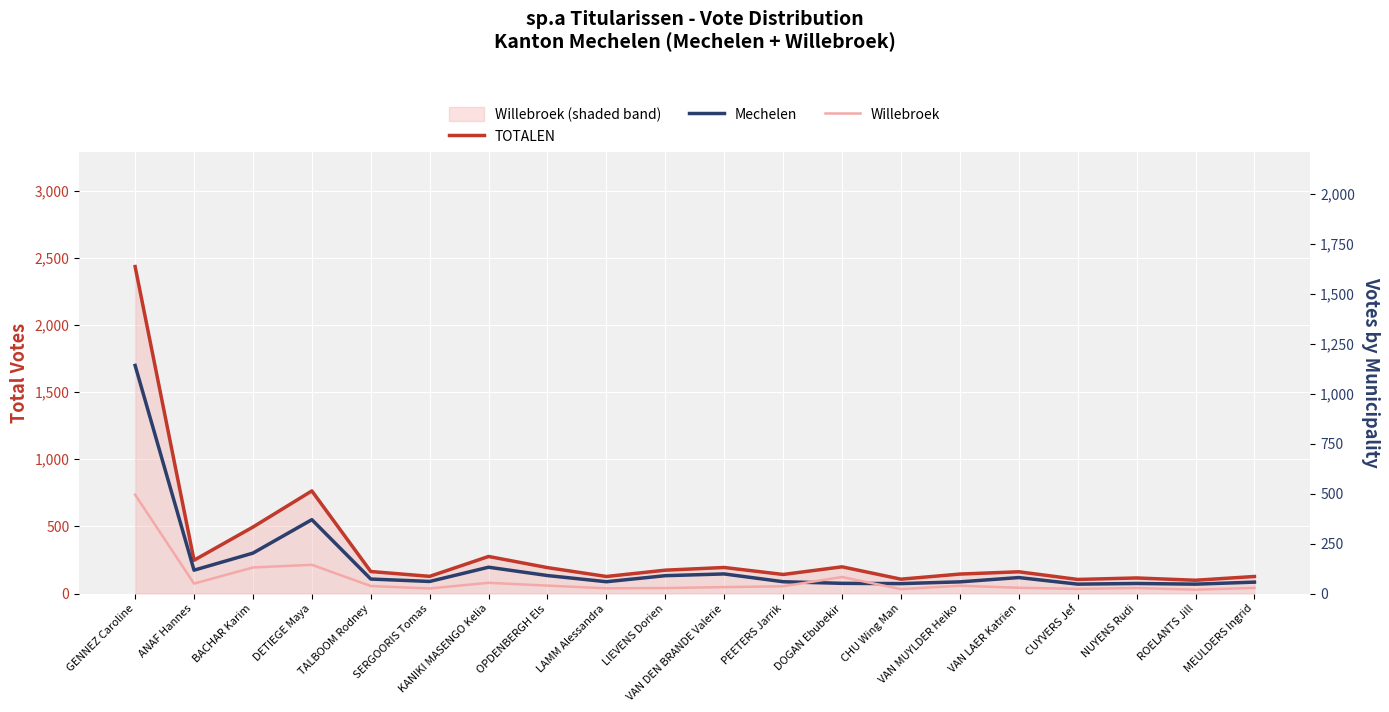

The Mechelen series shows 25 at CUYVERS Jef. True or false?

False